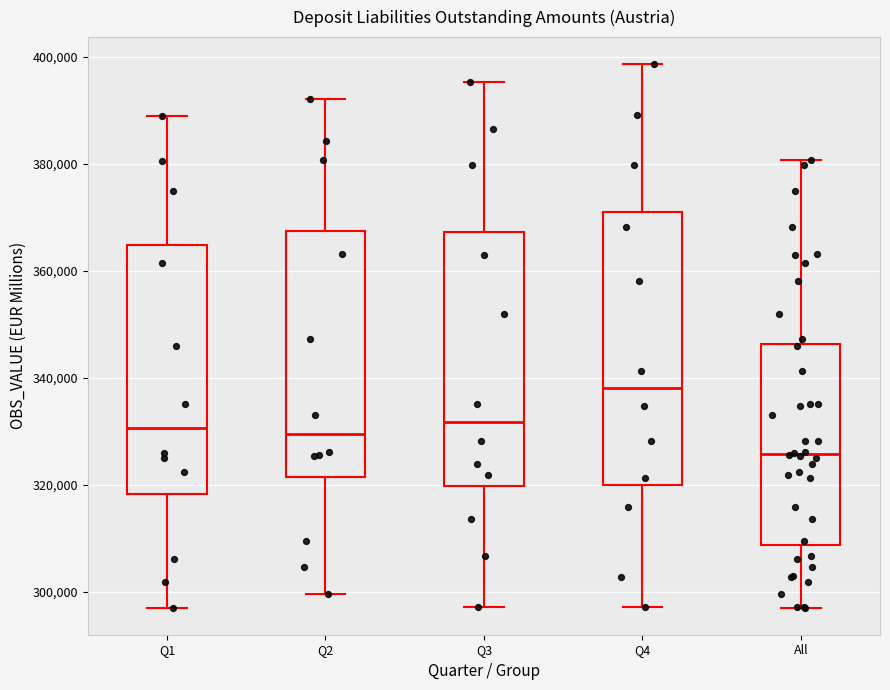

Comparing the boxes themselves (not the whiskers), which one is the tallest?

Q4